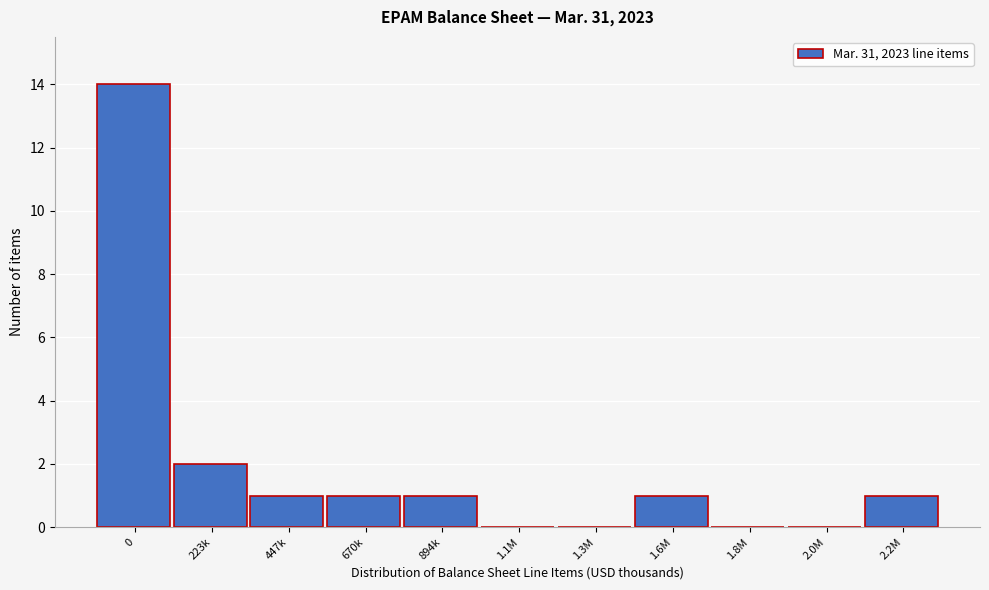

Reading left to right, list all the values displayed in this chart.

0=14	223k=2	447k=1	670k=1	894k=1	1.1M=0	1.3M=0	1.6M=1	1.8M=0	2.0M=0	2.2M=1